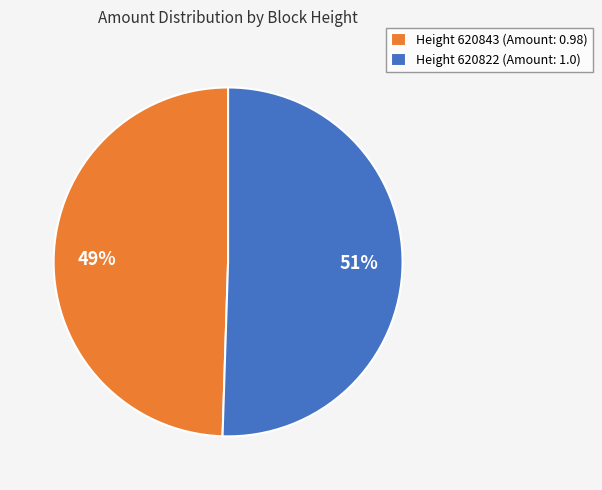

Count the number of slices in the pie.

2